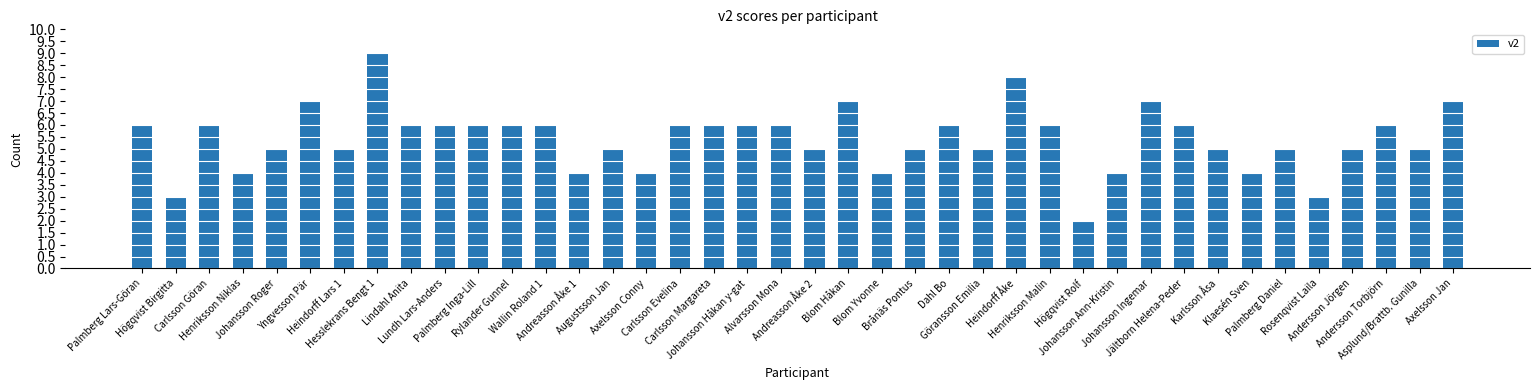

What position from the right is Blom Yvonne?

18